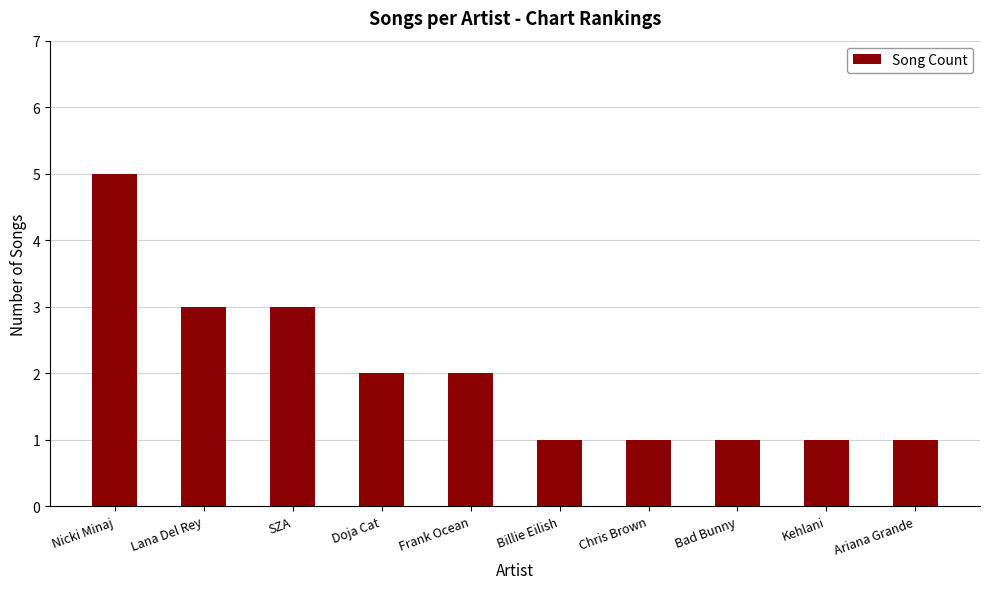

The value at Billie Eilish is 1. True or false?

True